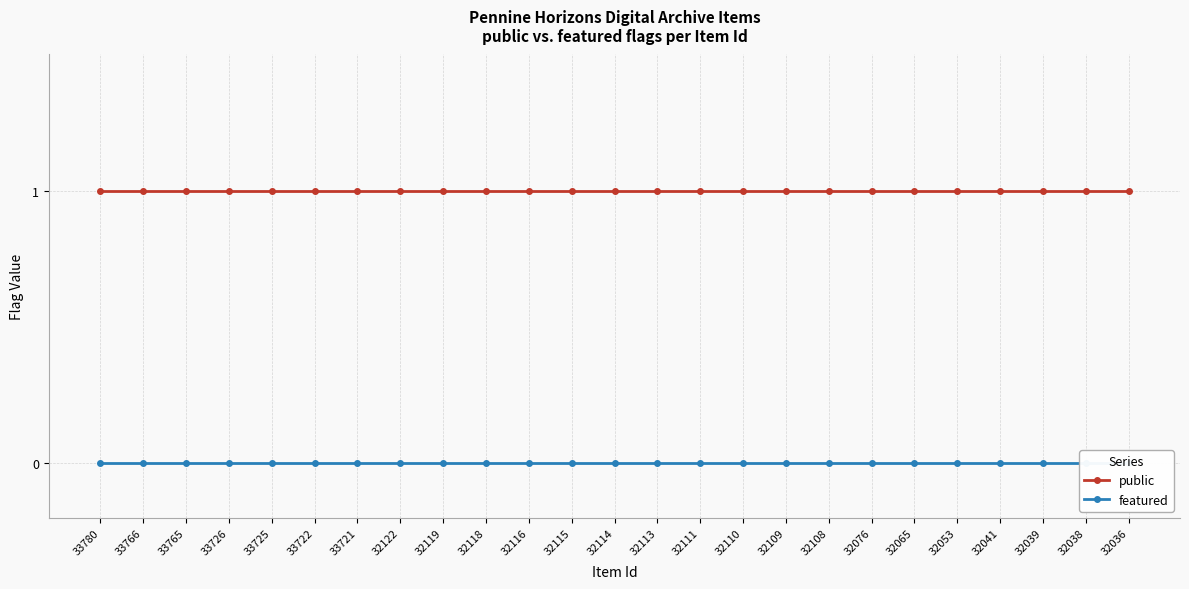

The featured series shows 0 at 32041. True or false?

True